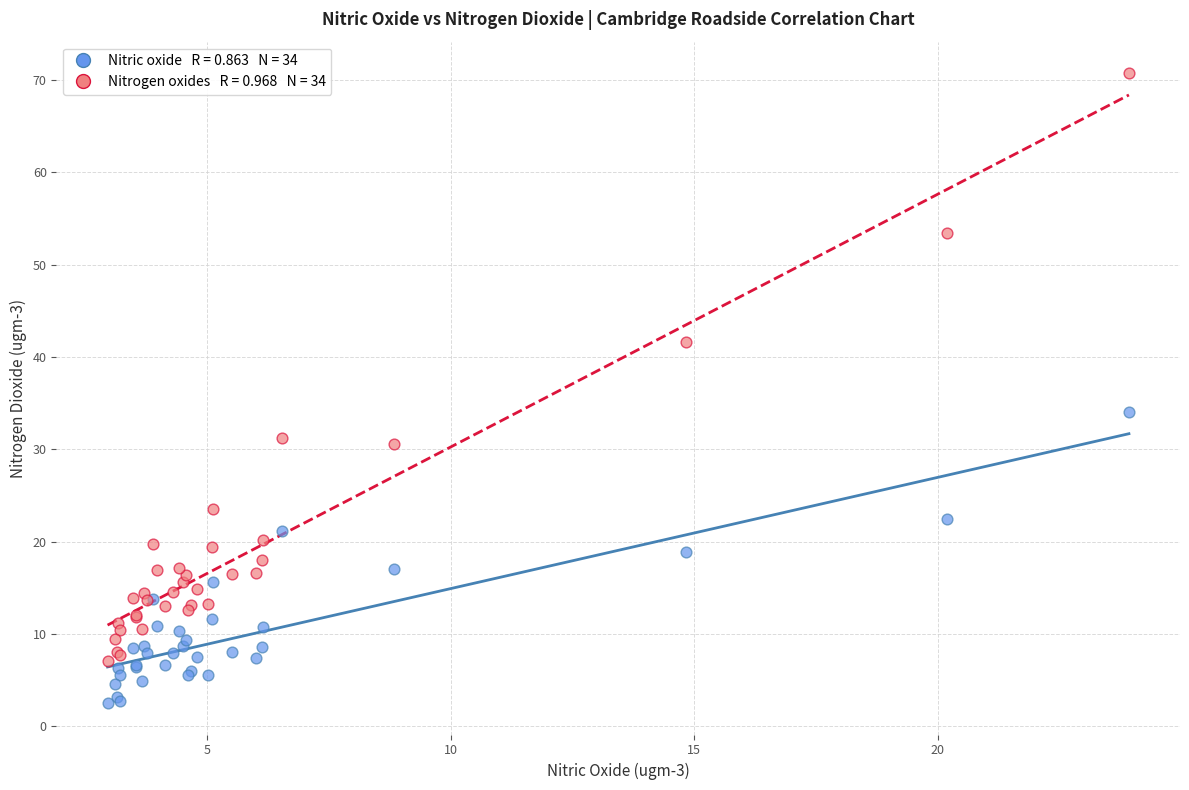

Across all series, what Y value is closest to 36?

34.1